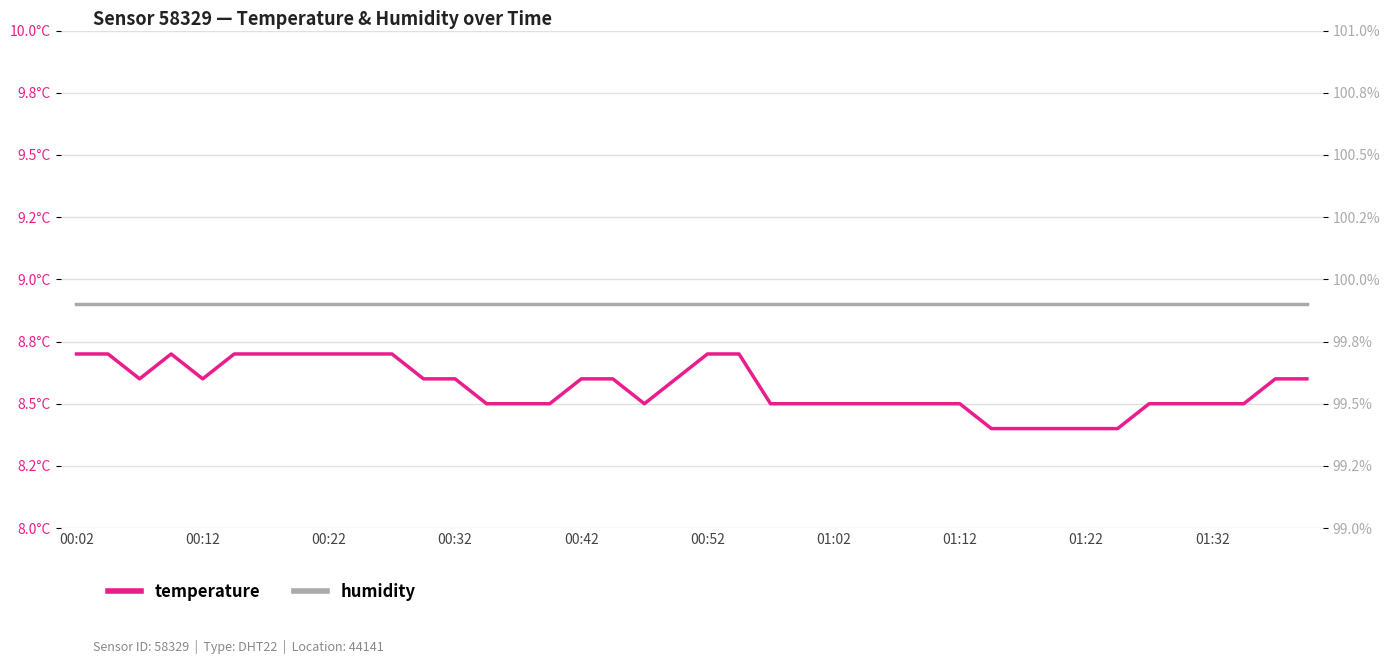

Which series has the largest range (max minus min)?

temperature